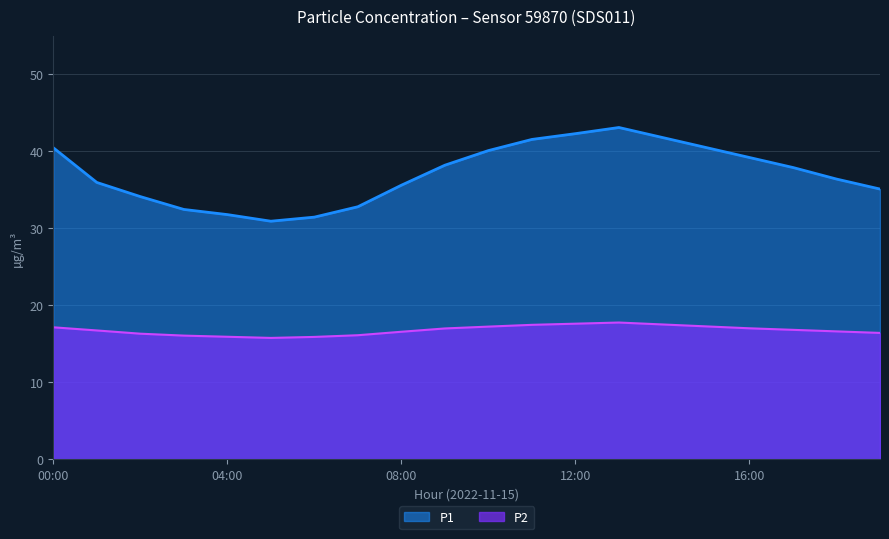

What is the label of the 5th point from the left?

04:00